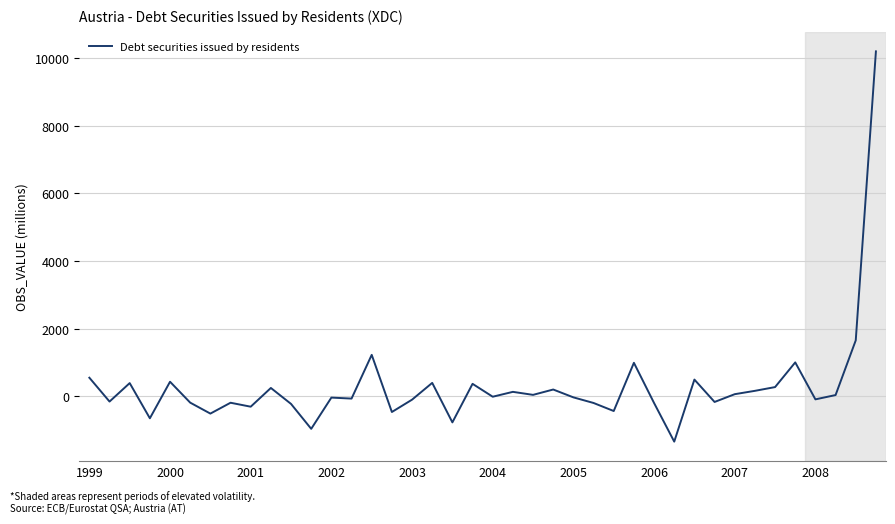

What is the smallest value displayed?

-1344